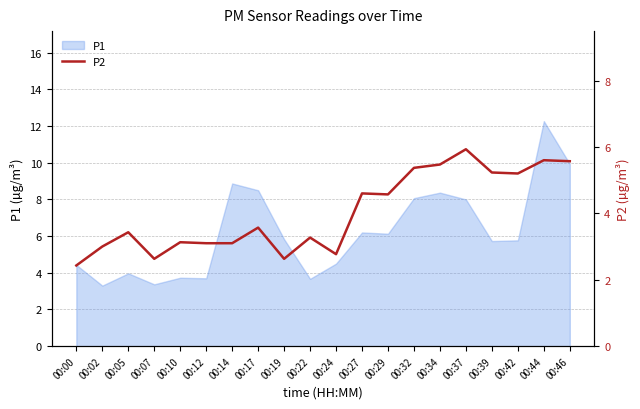

Between 00:12 and 00:22, which is larger?

00:22